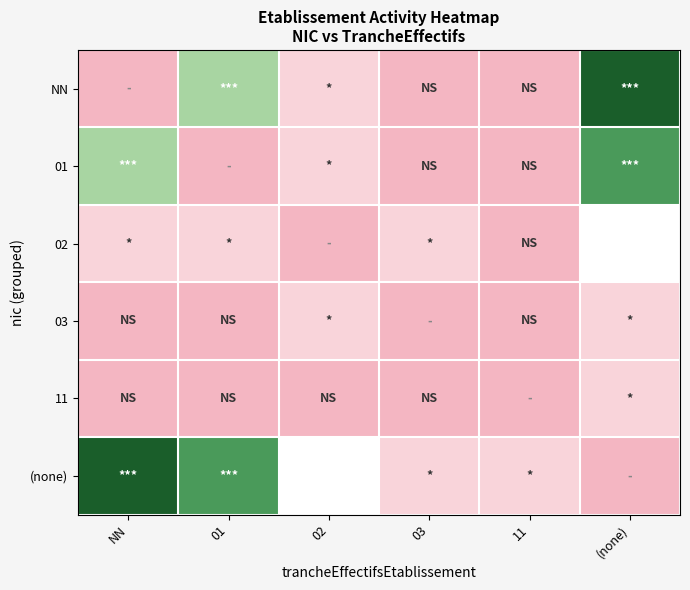

At which category is the sum across all series the highest?

(none)